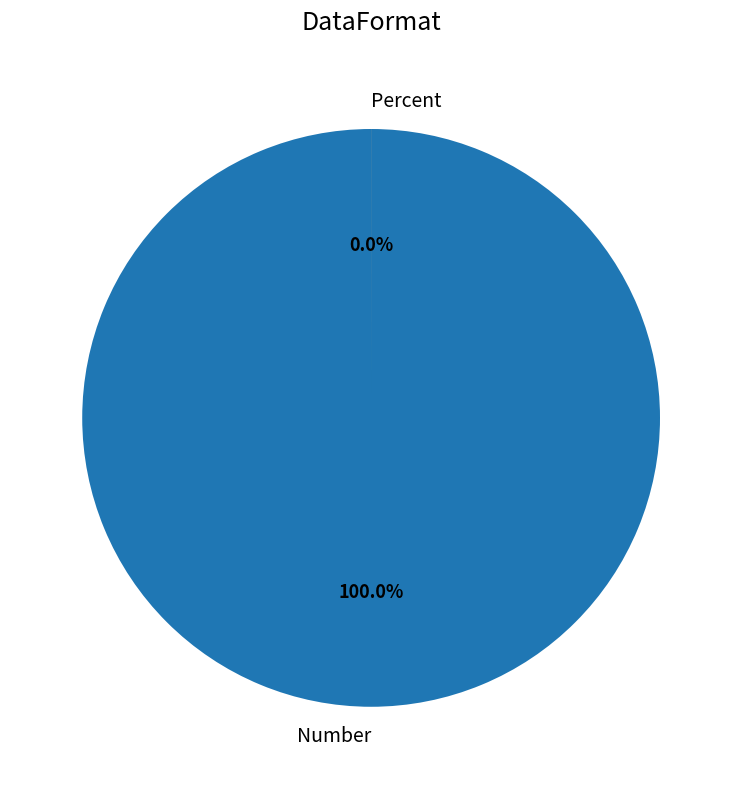

Is the sum of Percent and Number greater than half?

Yes